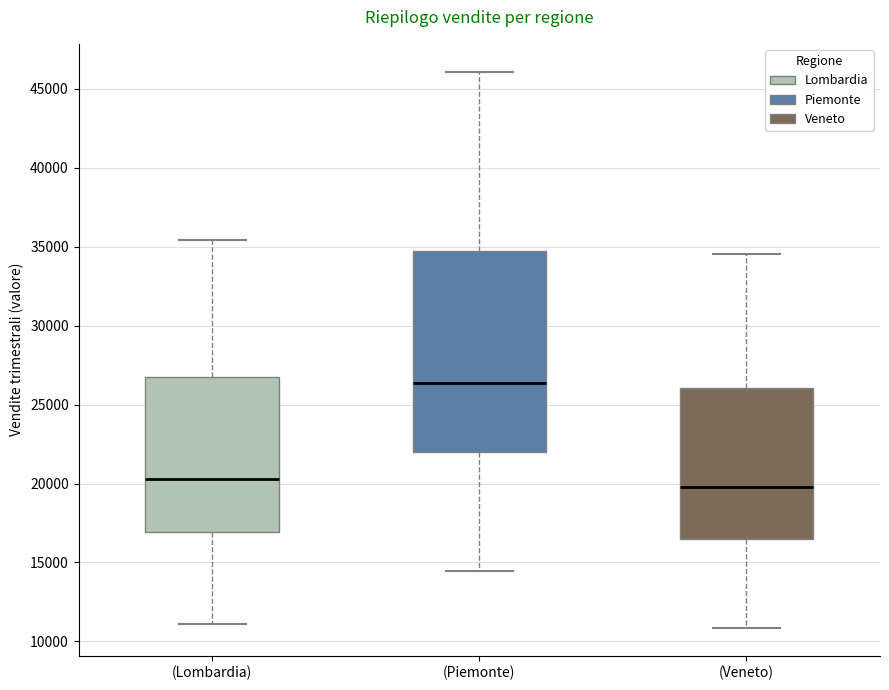

Which box is the tallest, from its lower edge to its upper edge?

(Piemonte)